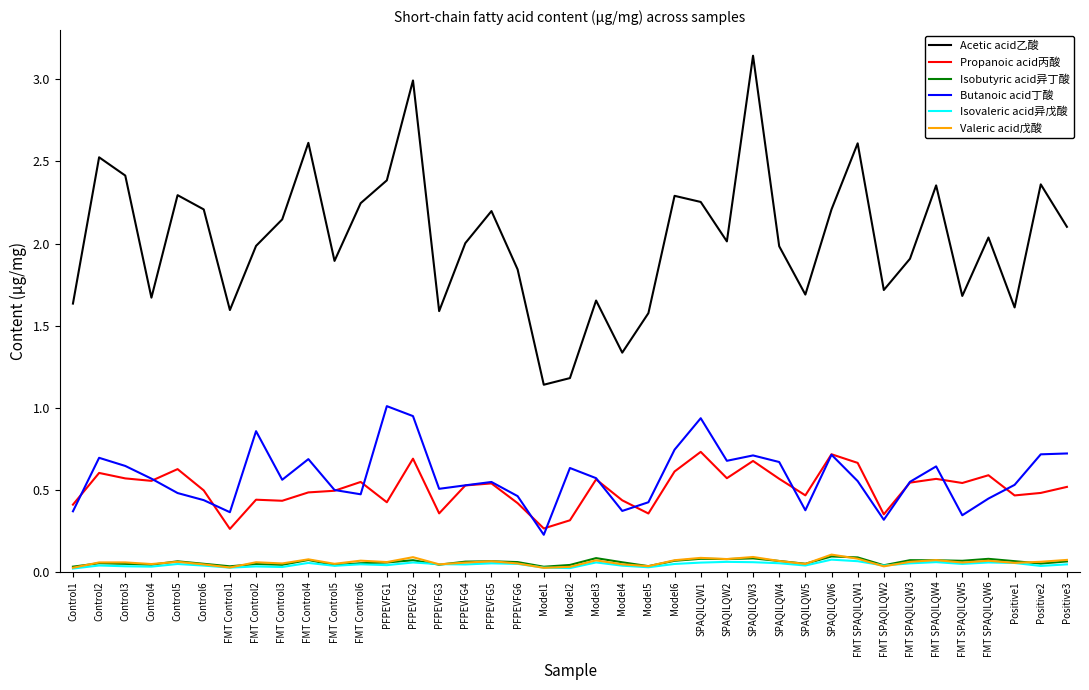

True or false: Valeric acid戊酸 and Acetic acid乙酸 intersect in this chart.

False